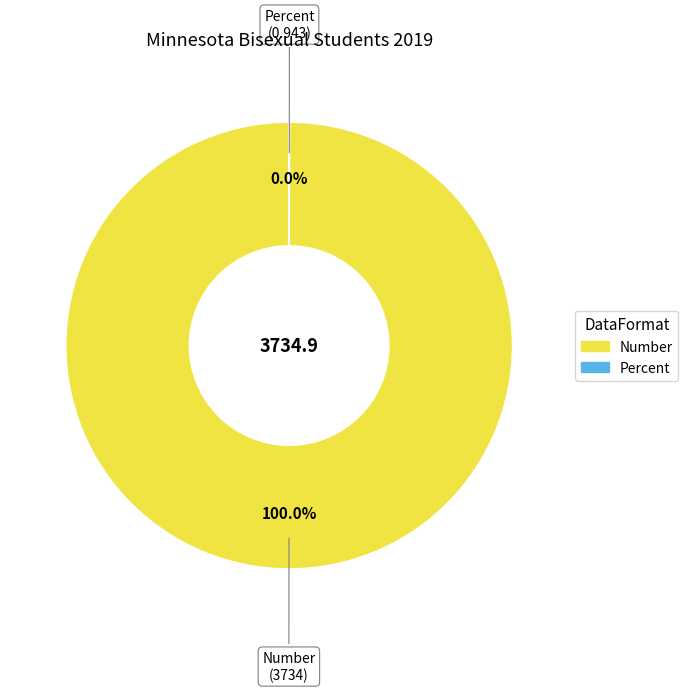

Which slice is the largest?

Number